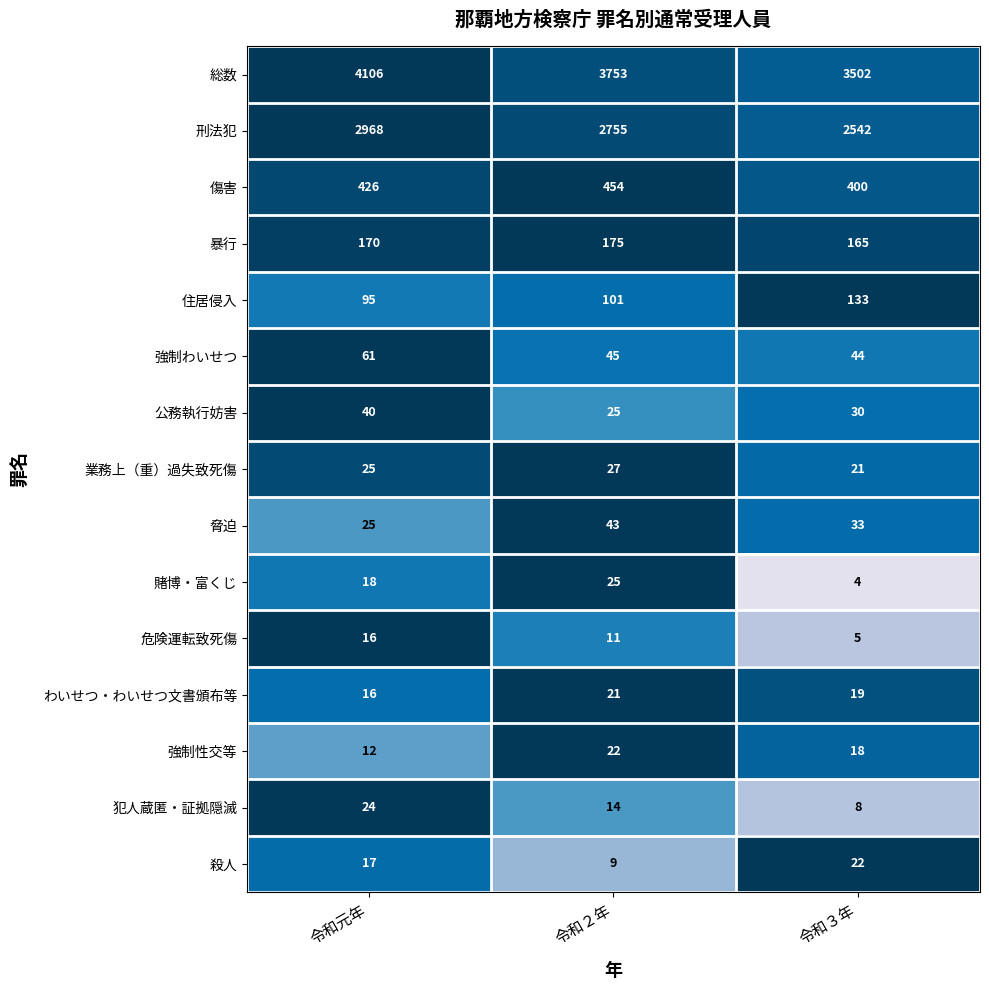

Is the value of わいせつ・わいせつ文書頒布等 at 令和３年 greater than the value of 総数 at 令和２年?

No